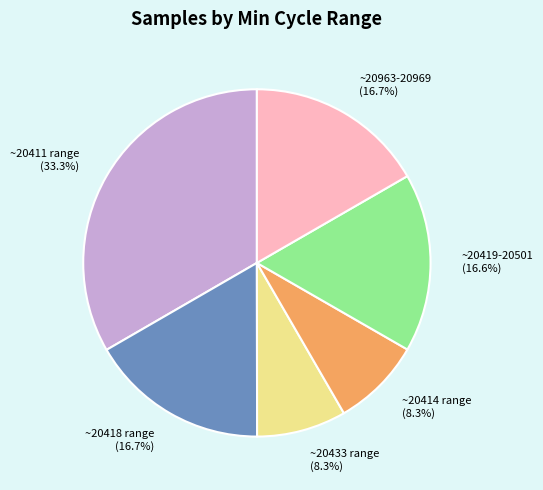

What is the largest slice in the pie chart?

~20411 range (33.3%)